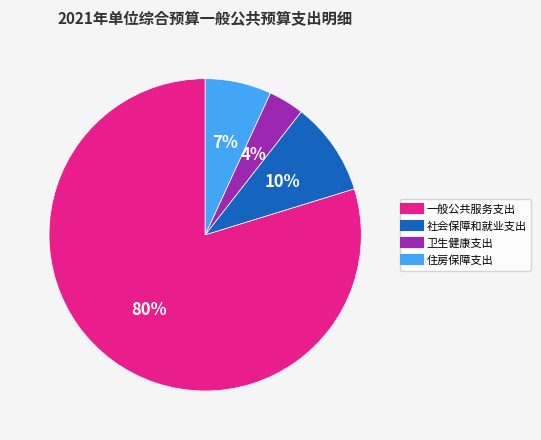

Is the sum of 卫生健康支出 and 住房保障支出 greater than half?

No